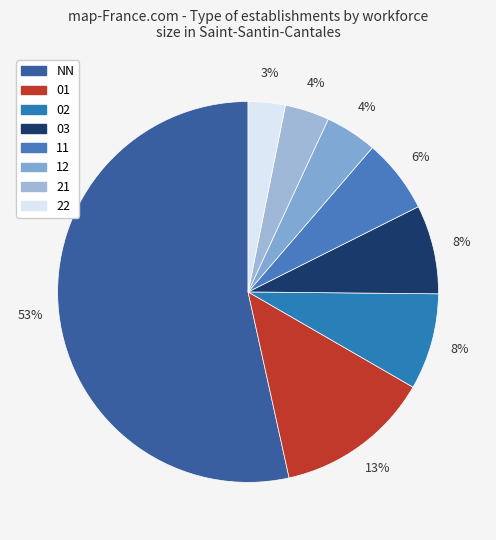

Which slice is the largest?

NN